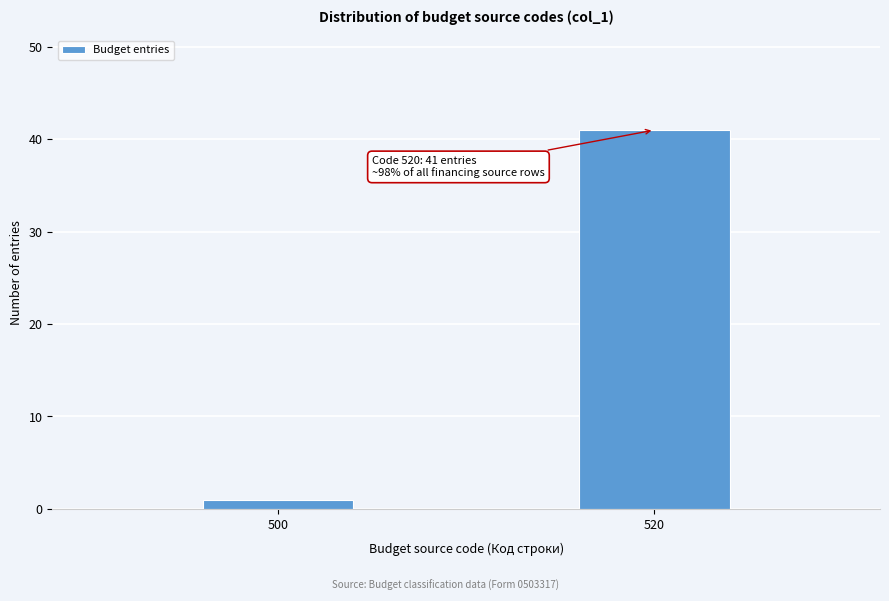

Reading left to right, extract all data points from this chart.

1	41